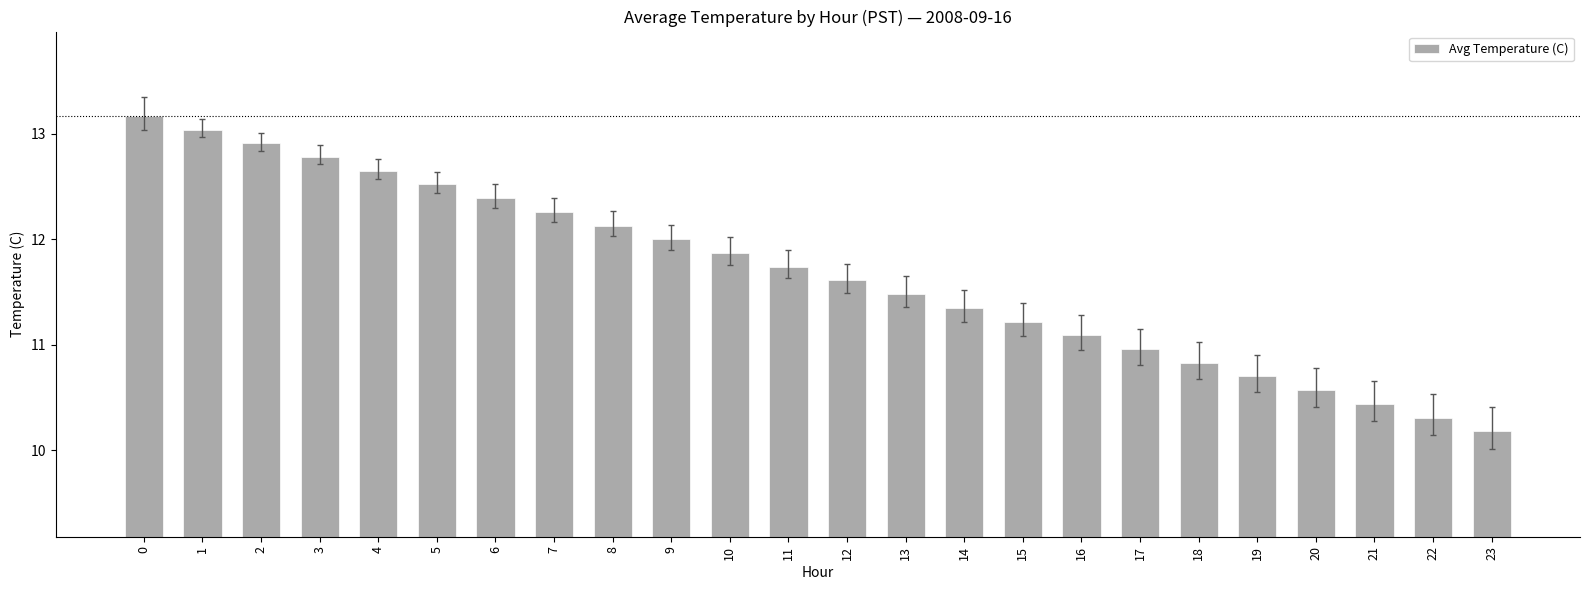

Which label corresponds to the smallest value in the chart?

23